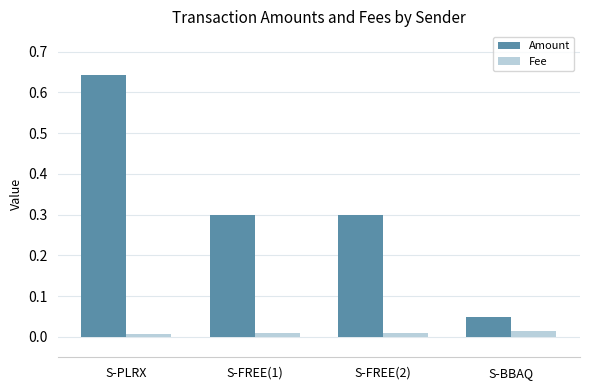

How many data points does each series have?

4